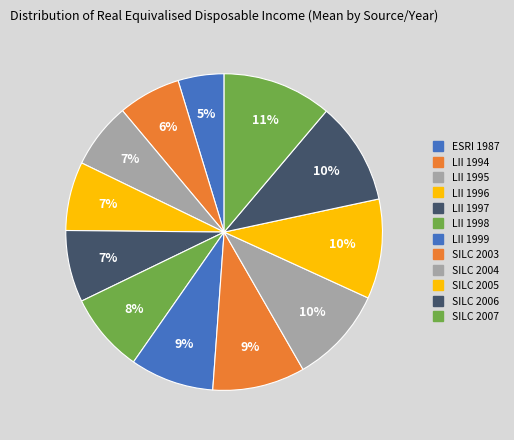

Which category has the biggest portion of the pie?

SILC 2007